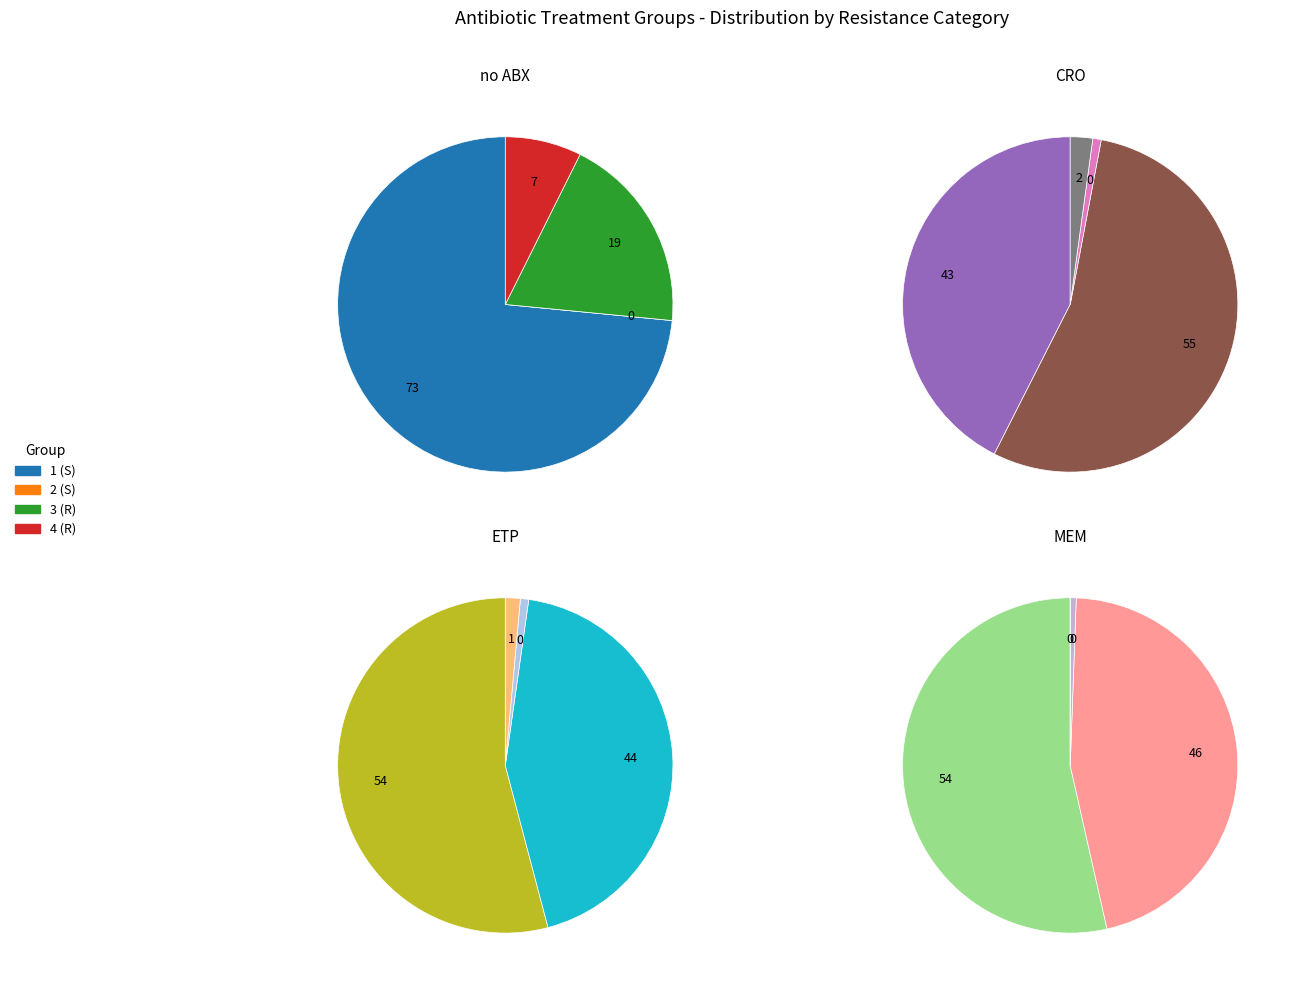

True or false: 1 (S) accounts for 64% of the total.

False